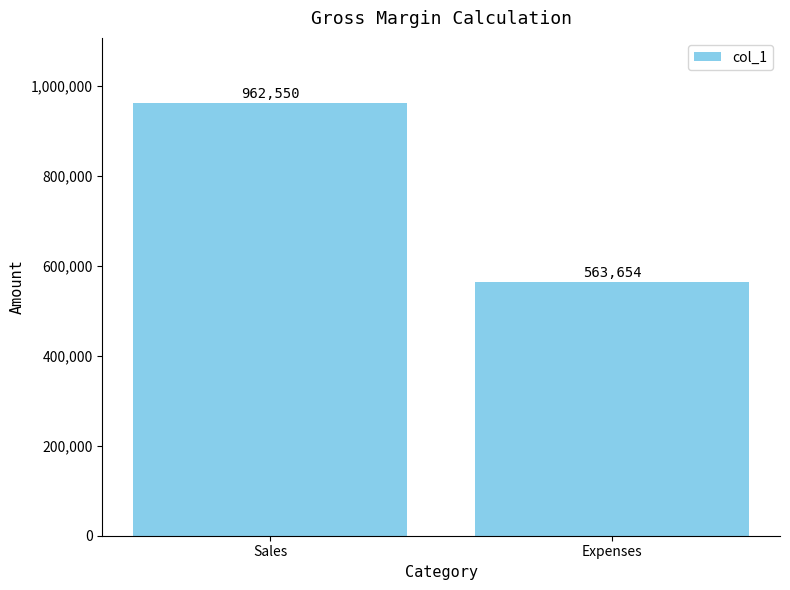

What is the approximate value at Sales?

962550